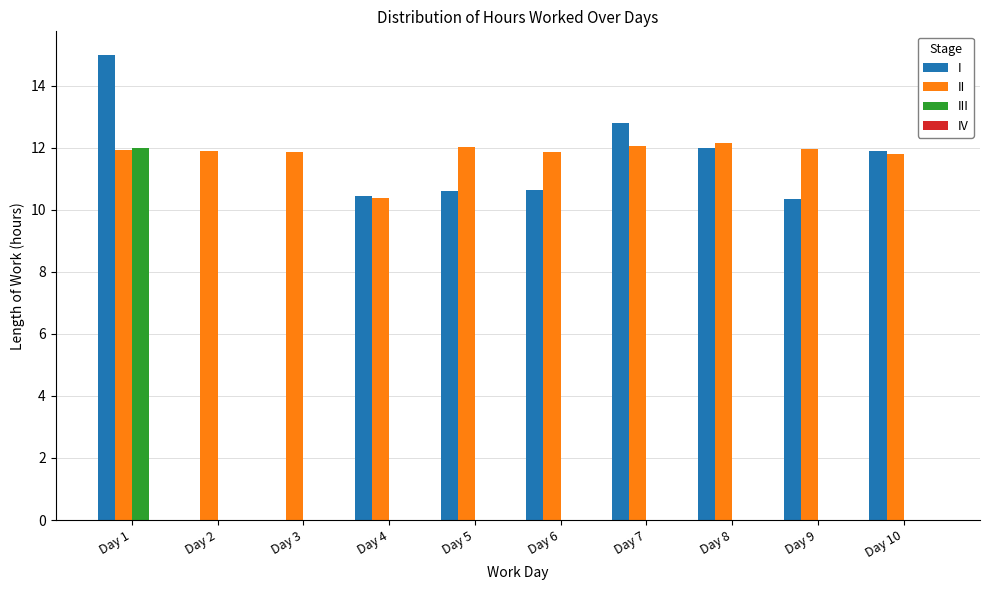

Which series has the widest spread of values?

I